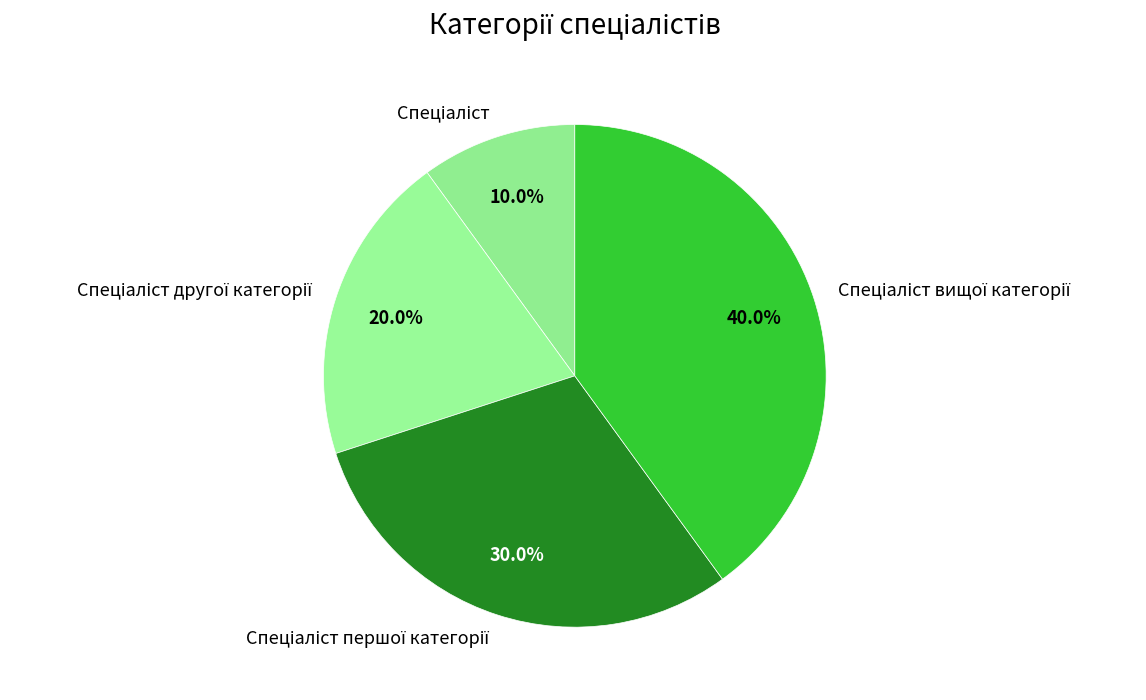

Is there any slice that represents more than half of the pie?

No